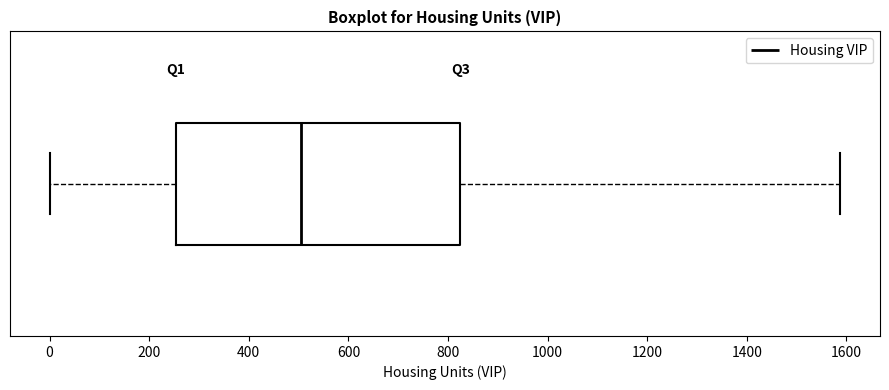

Transcribe this box plot: give where the median line is, the range the box spans, and where the two whiskers end, as read against the x-axis. The values are not printed on the chart, so give them approximately, as read against the axis.

median 500, box 260 to 820, whiskers 0 to 1580